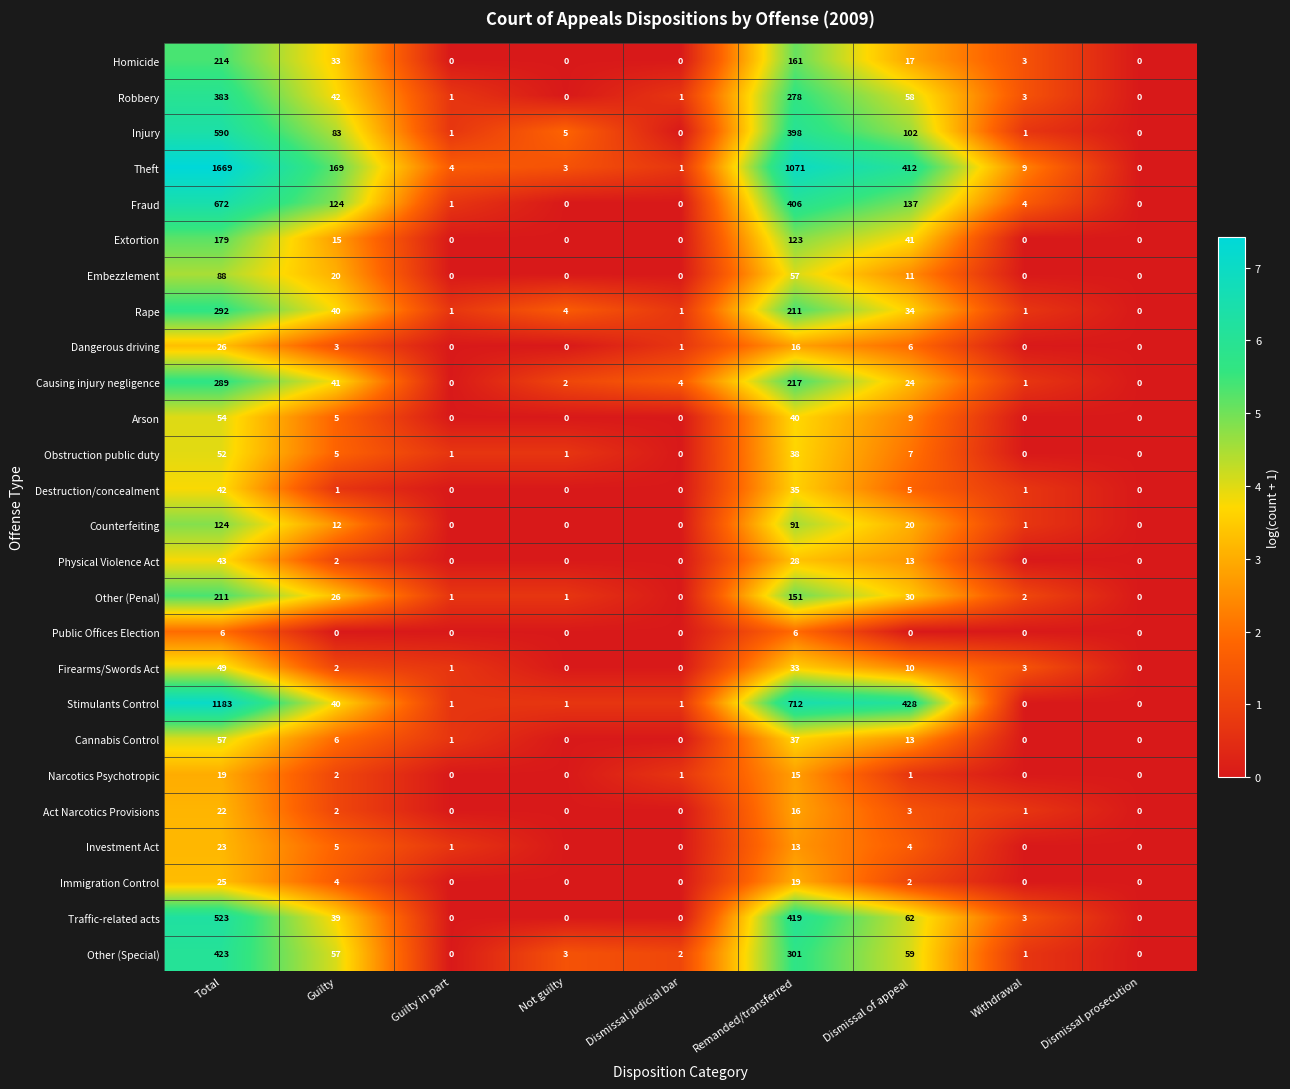

Between Total and Guilty, which series saw the biggest shift?

Theft